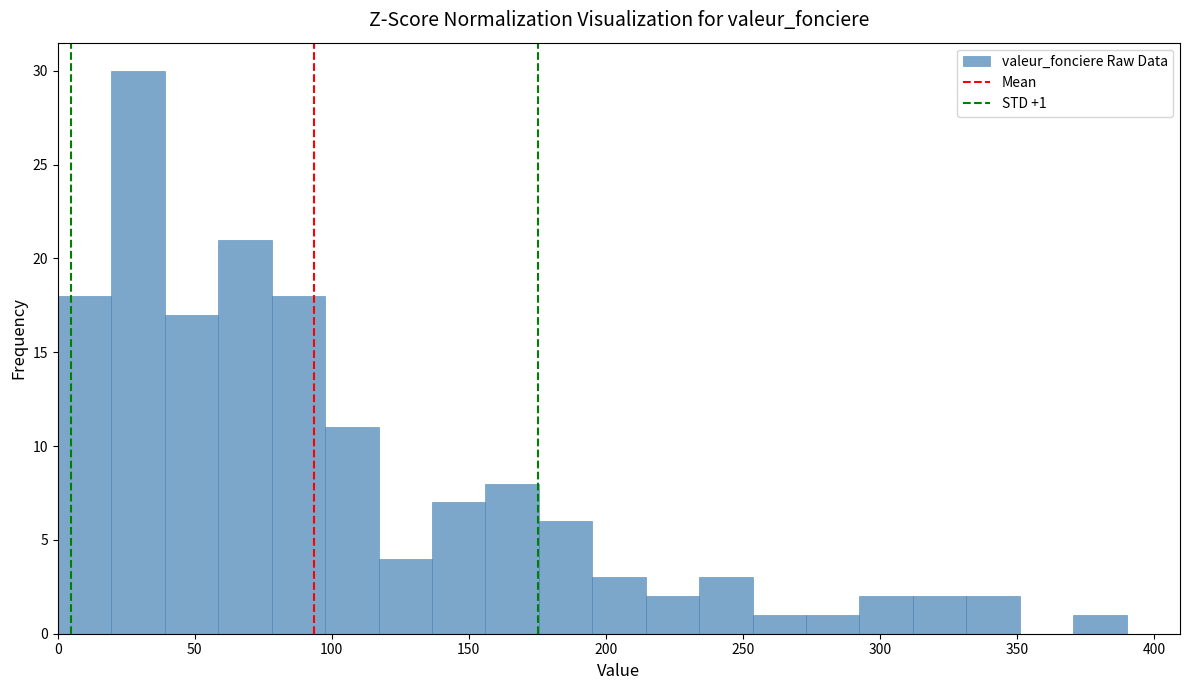

Read against the x-axis, roughly where is the centre of the tallest bar?

30